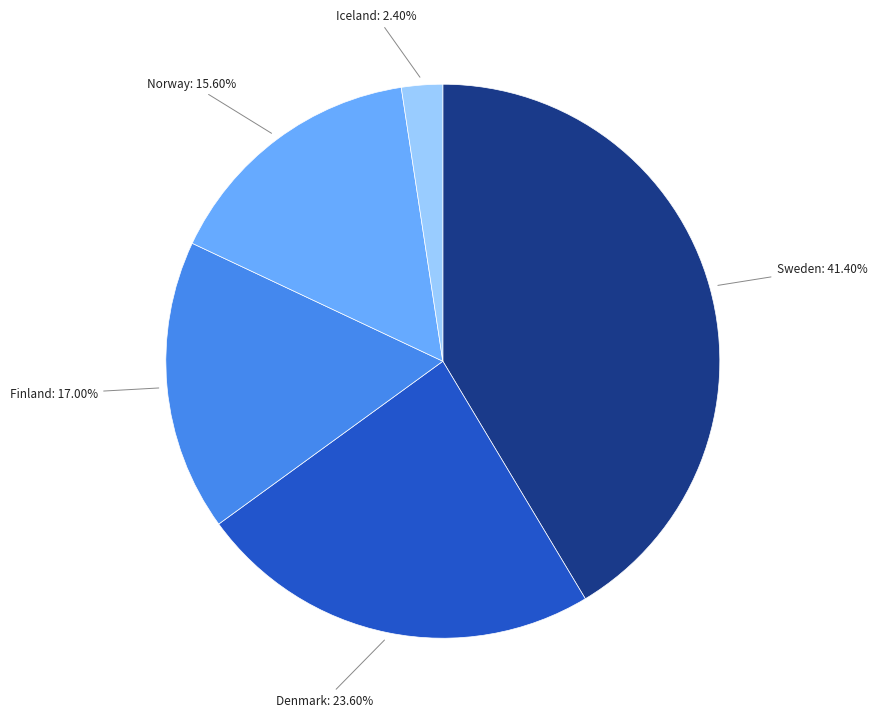

The Finland slice represents 17% of the pie. True or false?

True